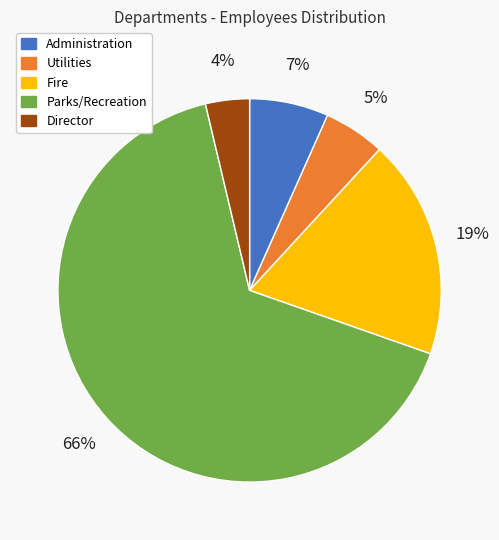

Combined, do Fire and Administration account for over 50%?

No